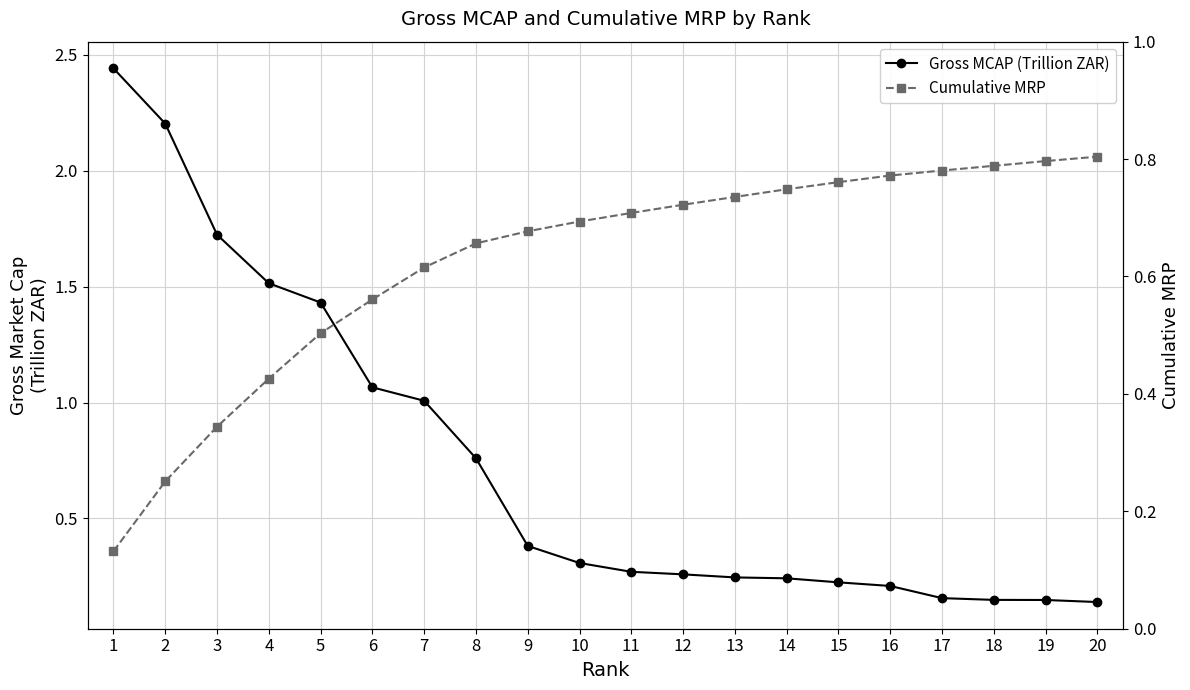

How many categories are shown in the chart?

20